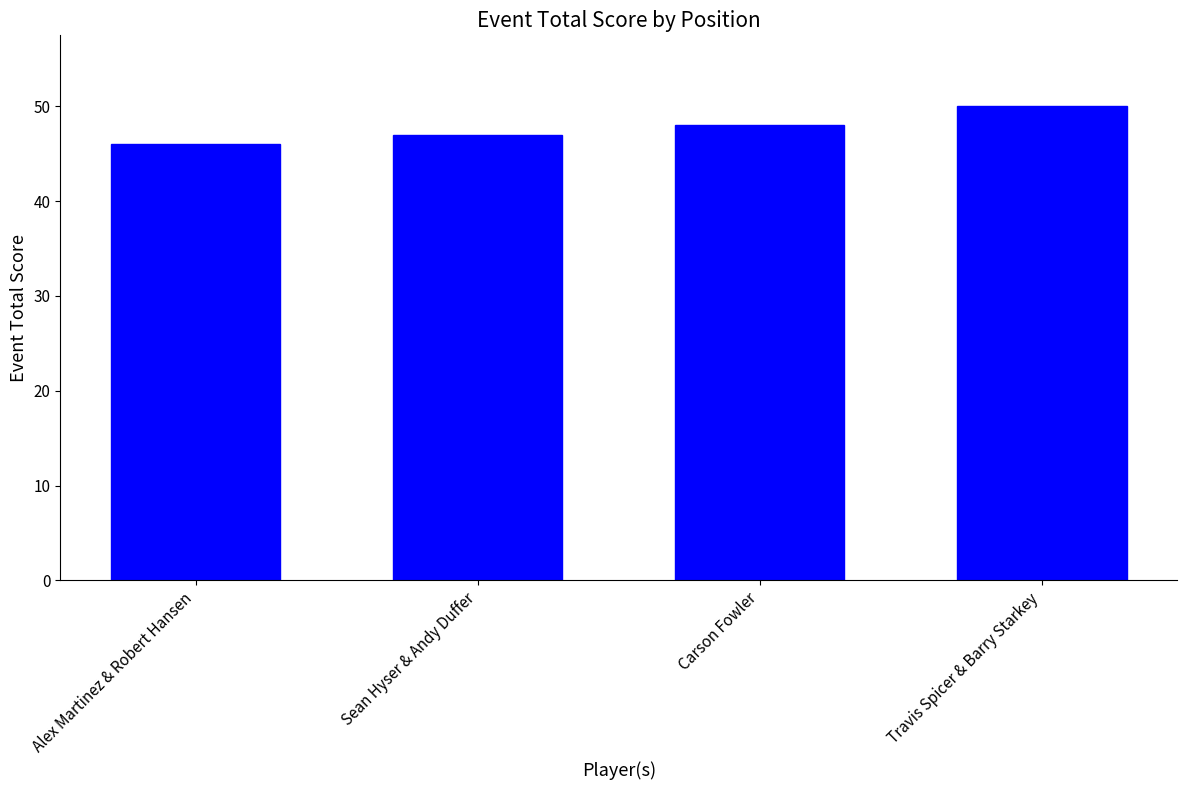

Count the values in the range 47 to 50.

3